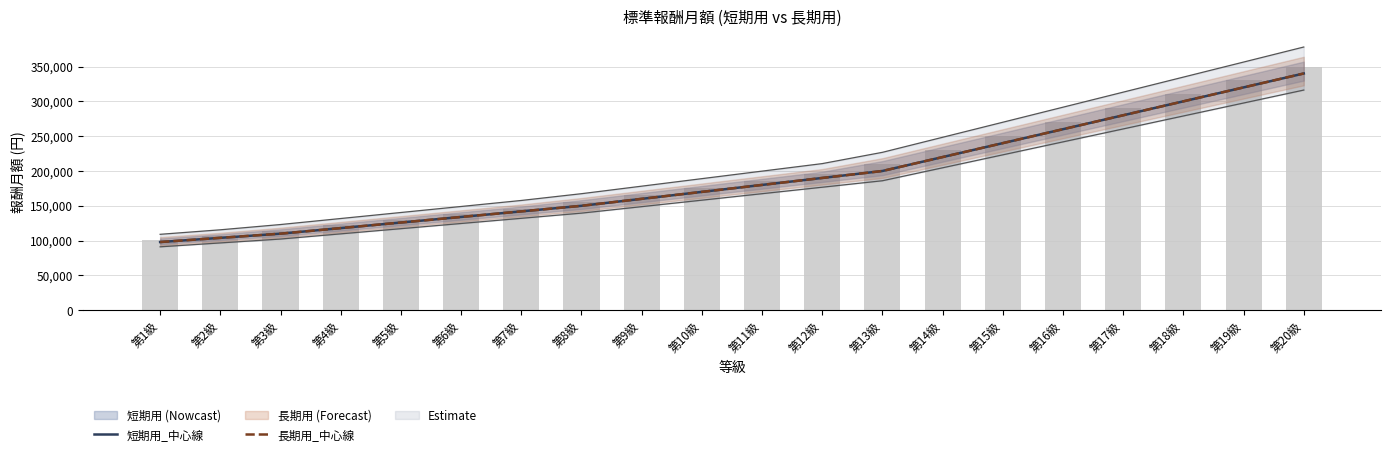

What is the label of the 9th bar from the left?

第9級